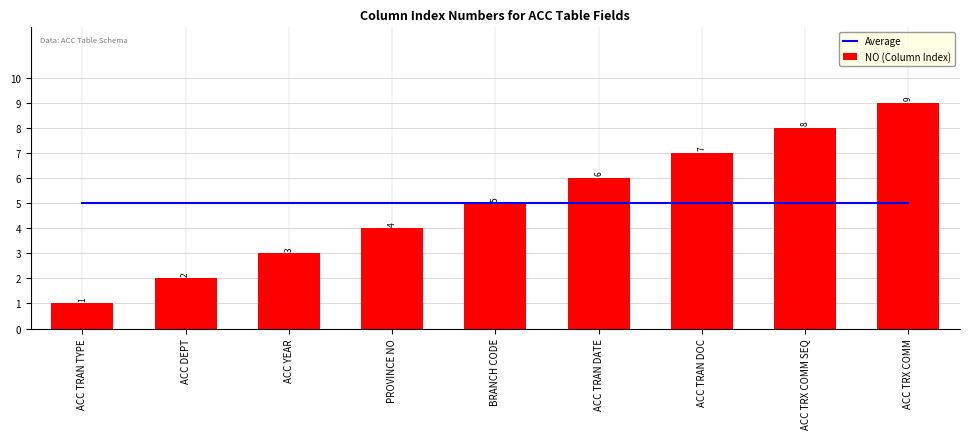

Is it true that Average equals 5 at ACC DEPT?

True